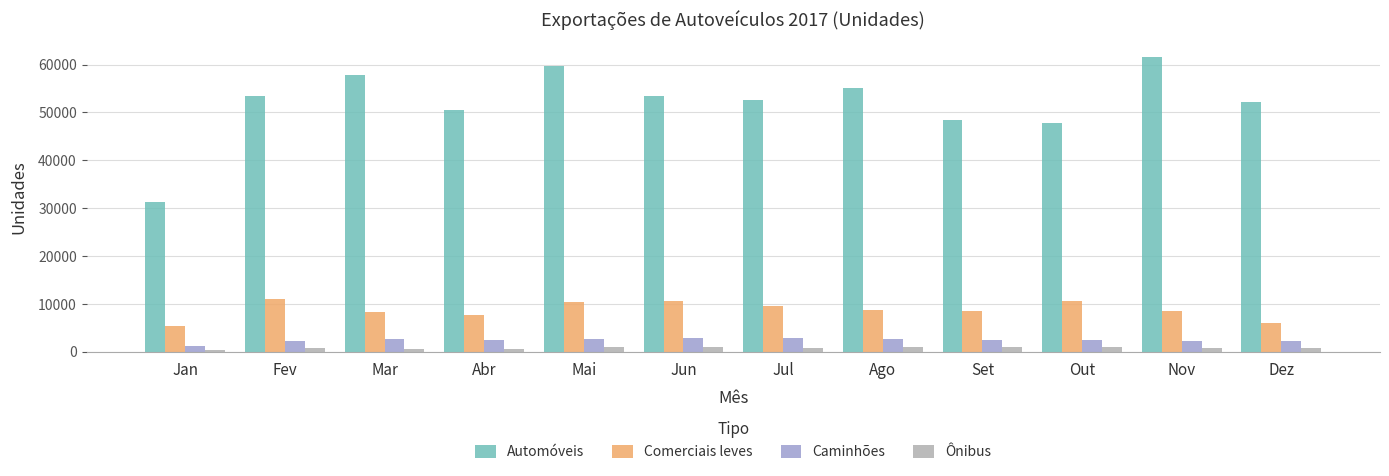

What is the total value across all series at Jan?

38125